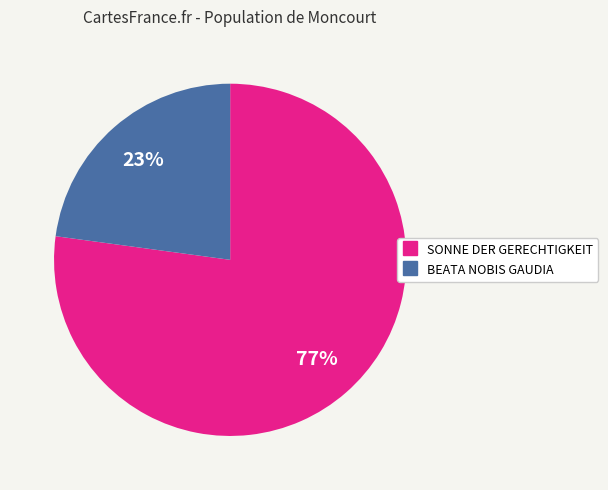

Between SONNE DER GERECHTIGKEIT and BEATA NOBIS GAUDIA, which is larger?

SONNE DER GERECHTIGKEIT